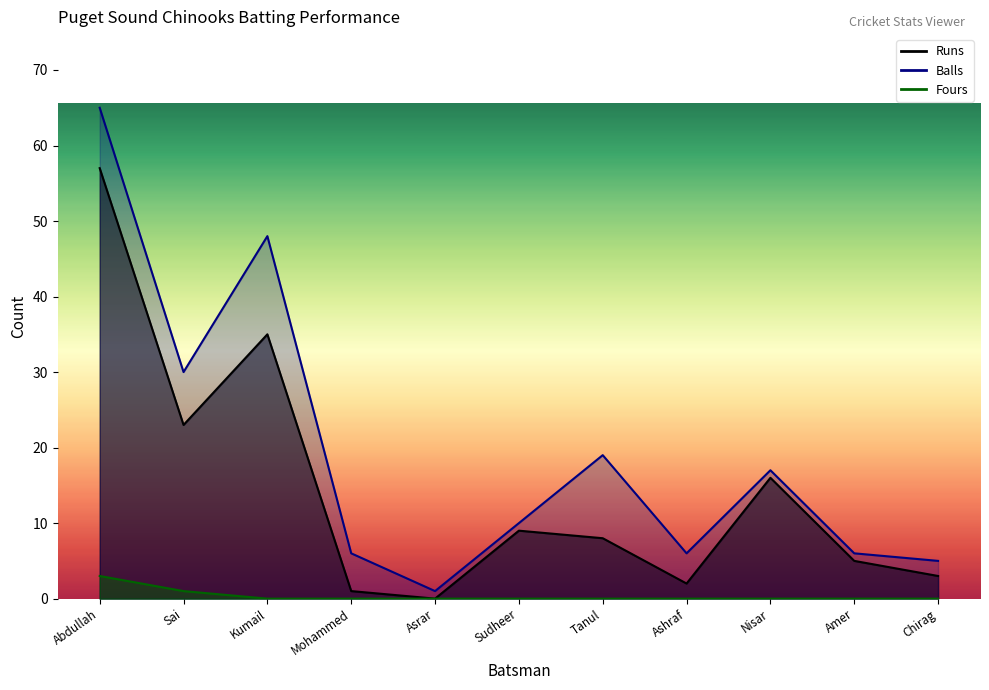

Which has a higher value, Asrar or Abdullah?

Abdullah